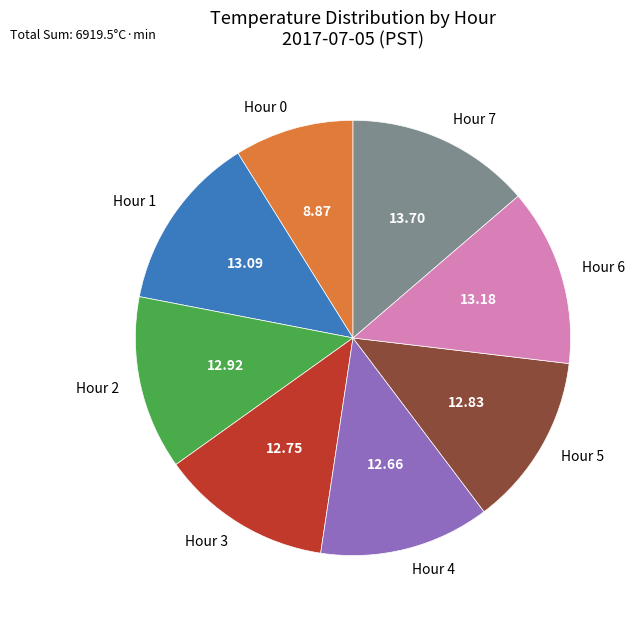

Is there a majority slice in this chart?

No